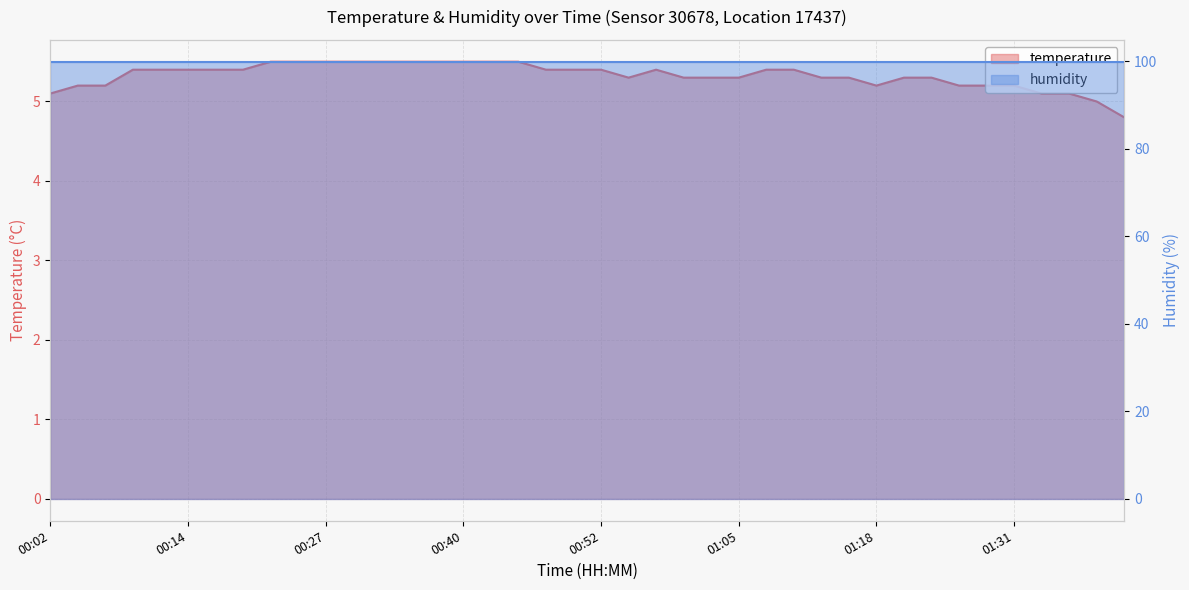

Reading left to right, what are all the values shown in this chart?

5.1	5.2	5.2	5.4	5.4	5.4	5.4	5.4	5.5	5.5	5.5	5.5	5.5	5.5	5.5	5.5	5.5	5.5	5.4	5.4	5.4	5.3	5.4	5.3	5.3	5.3	5.4	5.4	5.3	5.3	5.2	5.3	5.3	5.2	5.2	5.2	5.1	5.1	5.0	4.8